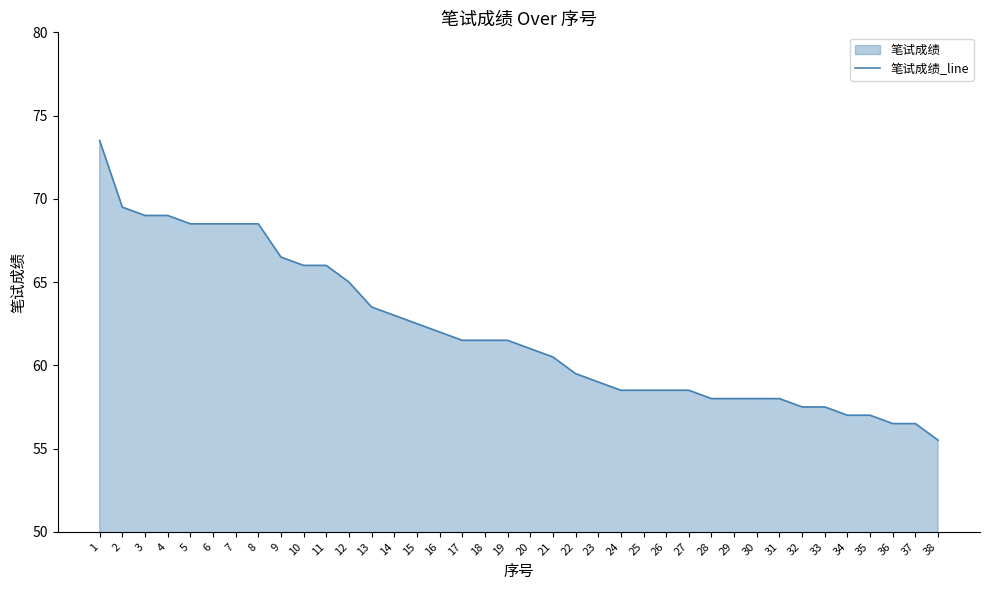

Which label corresponds to the smallest value in the chart?

38